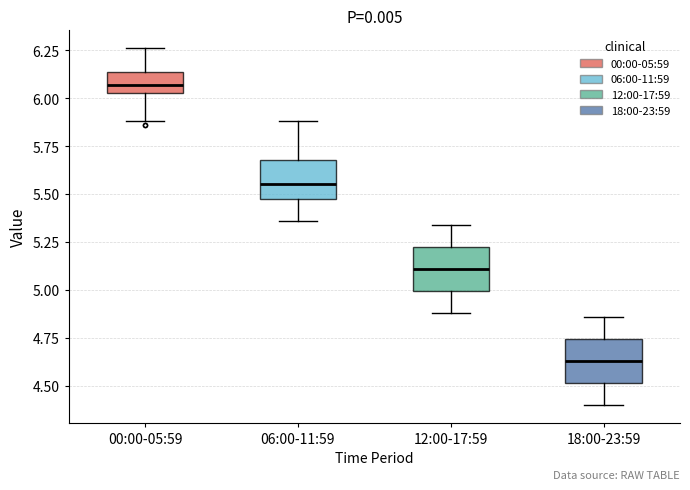

Reading left to right, read every box against the y-axis: the position of its median line, the range the box covers, and the ends of its whiskers. The values are not printed on the chart, so give them approximately, as read against the axis.

00:00-05:59: median 6.05 (inside the box), box 6.05 to 6.15, whiskers 5.90 to 6.25
06:00-11:59: median 5.55, box 5.45 to 5.70, whiskers 5.35 to 5.90
12:00-17:59: median 5.10, box 5.00 to 5.25, whiskers 4.90 to 5.35
18:00-23:59: median 4.65, box 4.50 to 4.75, whiskers 4.40 to 4.85